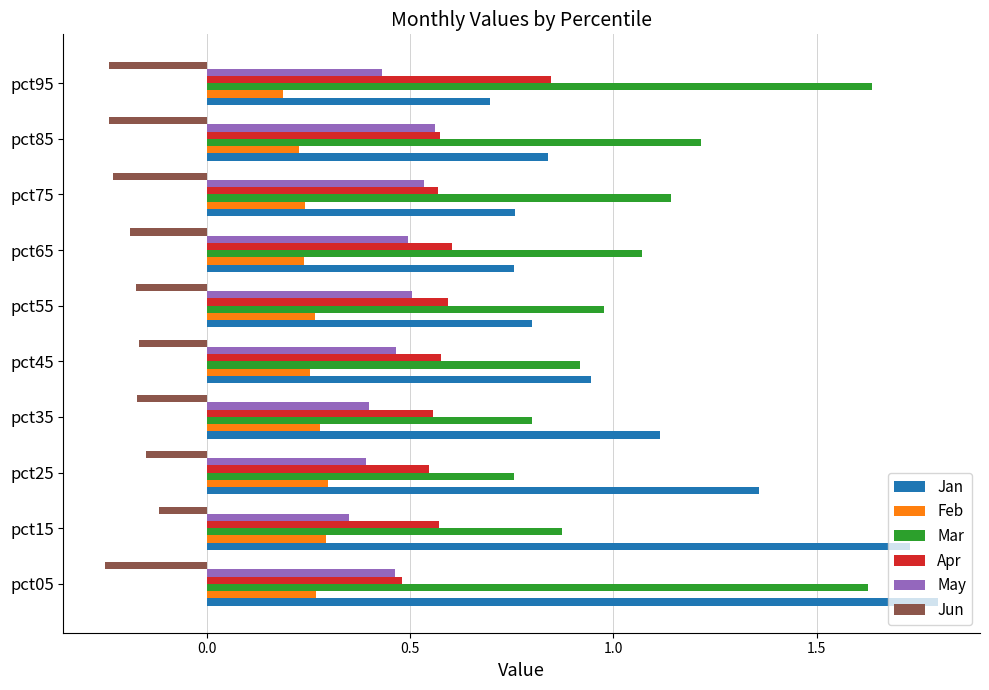

What is the sum of all Feb values?

2.6